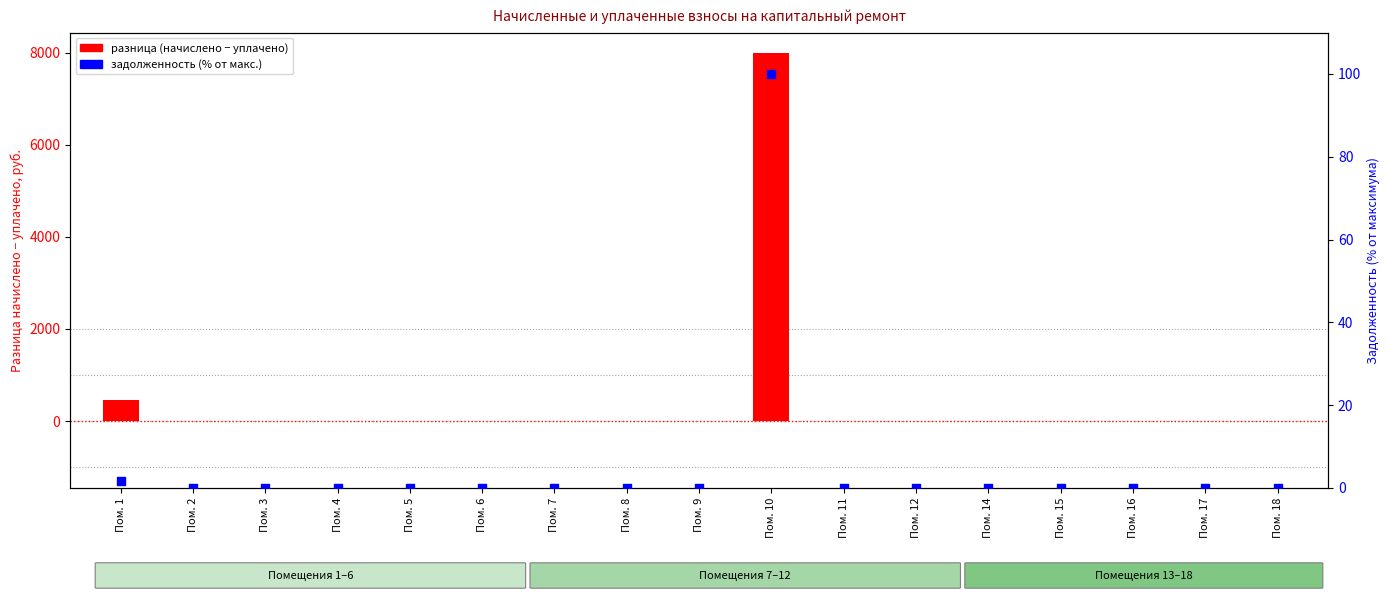

Which series reaches the maximum Y coordinate?

разница (начислено − уплачено)